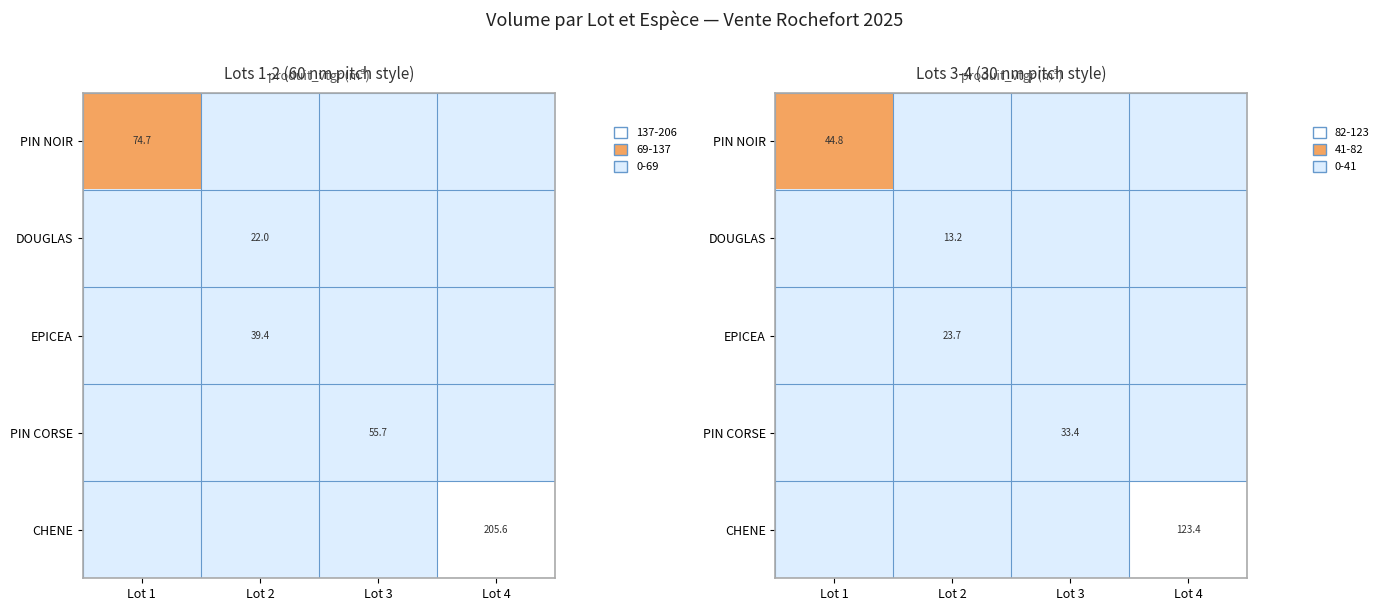

Between Lot 2 and Lot 3, which is larger?

Lot 2